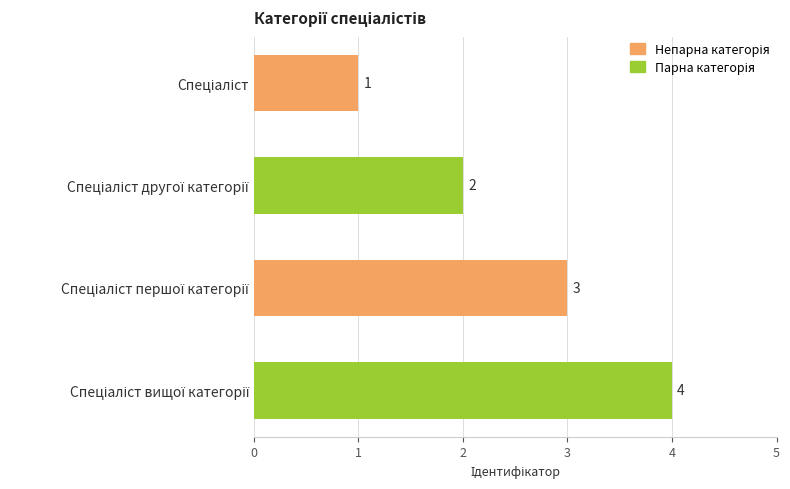

What is the smallest value displayed?

1